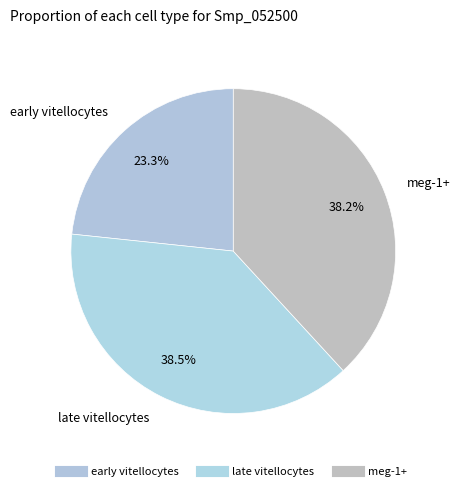

The late vitellocytes slice represents 24% of the pie. True or false?

False